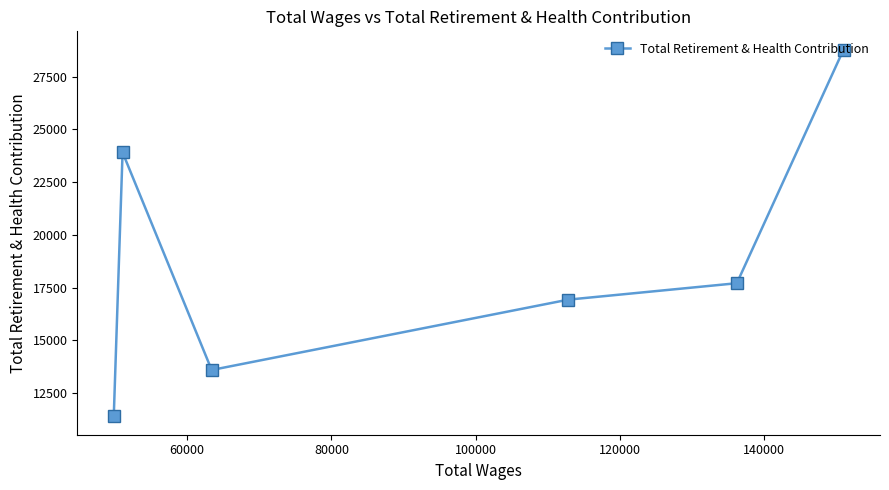

Does the chart display data point markers on the line(s)?

Yes